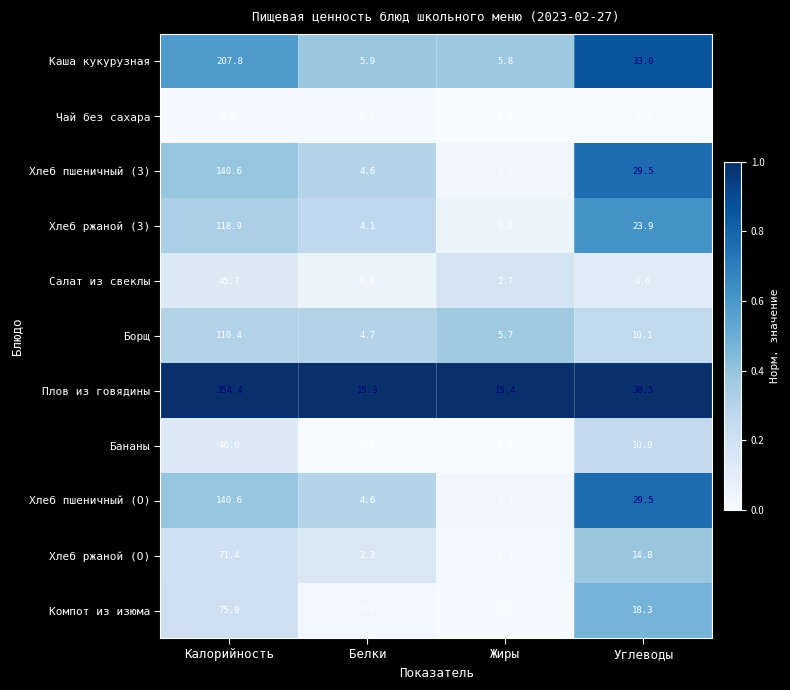

The Хлеб ржаной (З) series shows 23.9 at Углеводы. True or false?

True